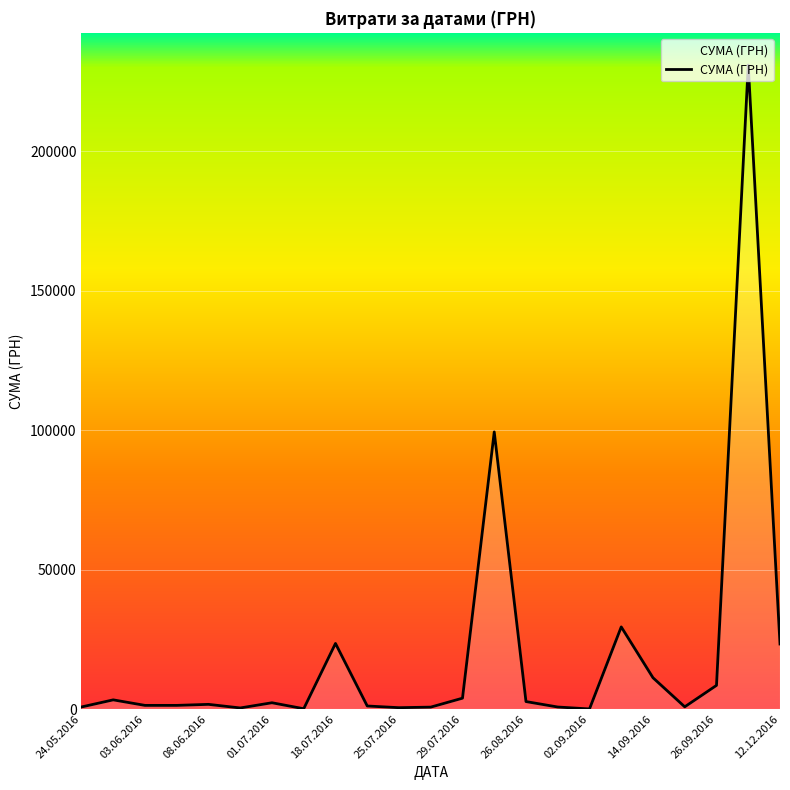

What is the smallest value displayed?

17.4